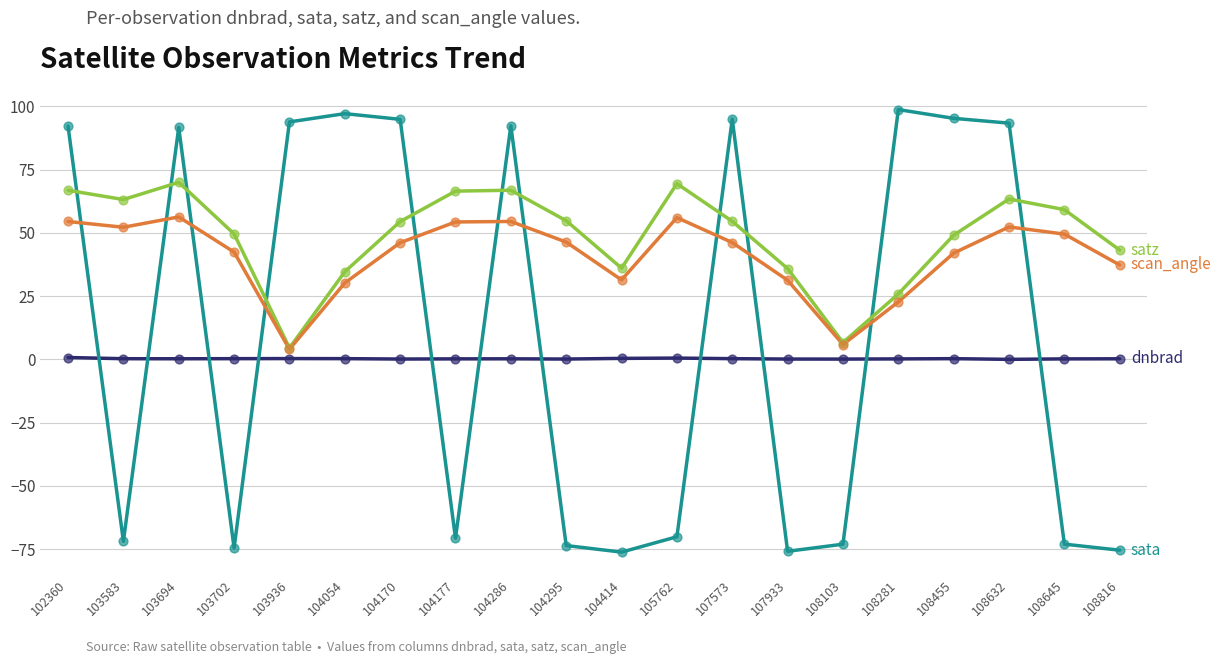

What is the smallest value displayed?

-76.2